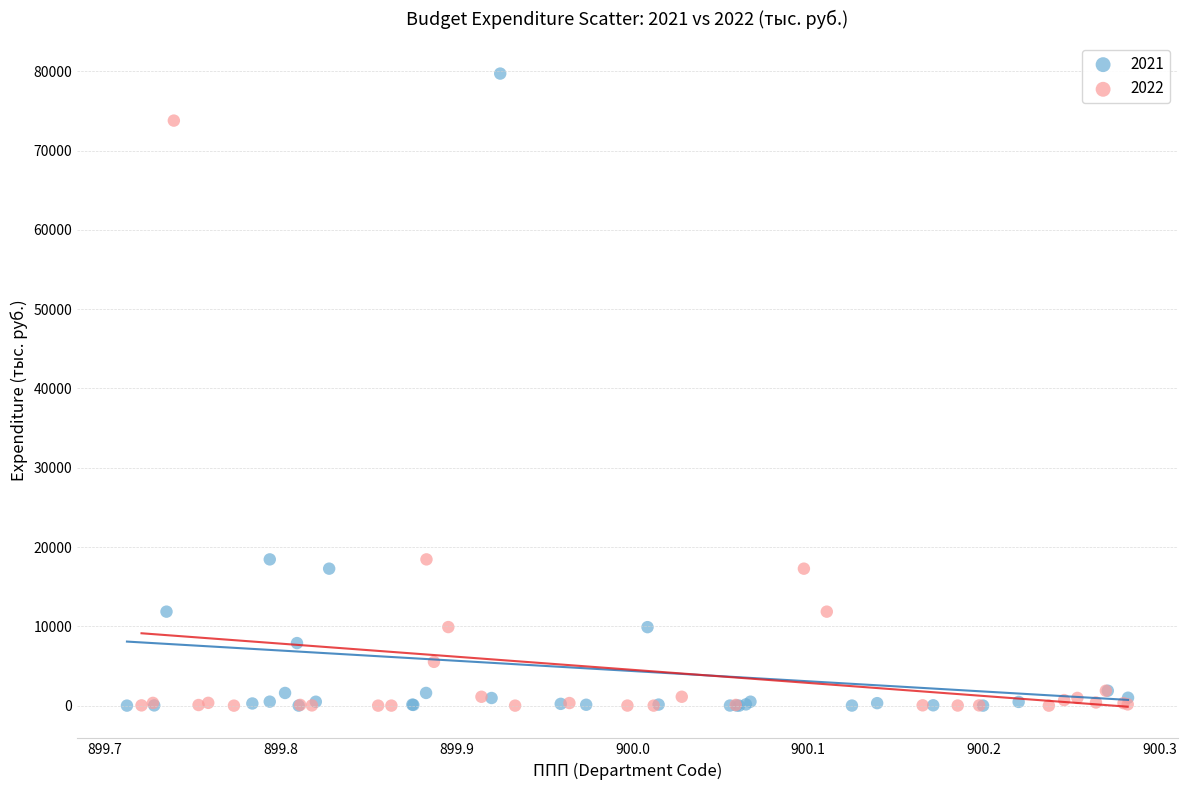

What are all the series names shown in the legend?

2021, 2022